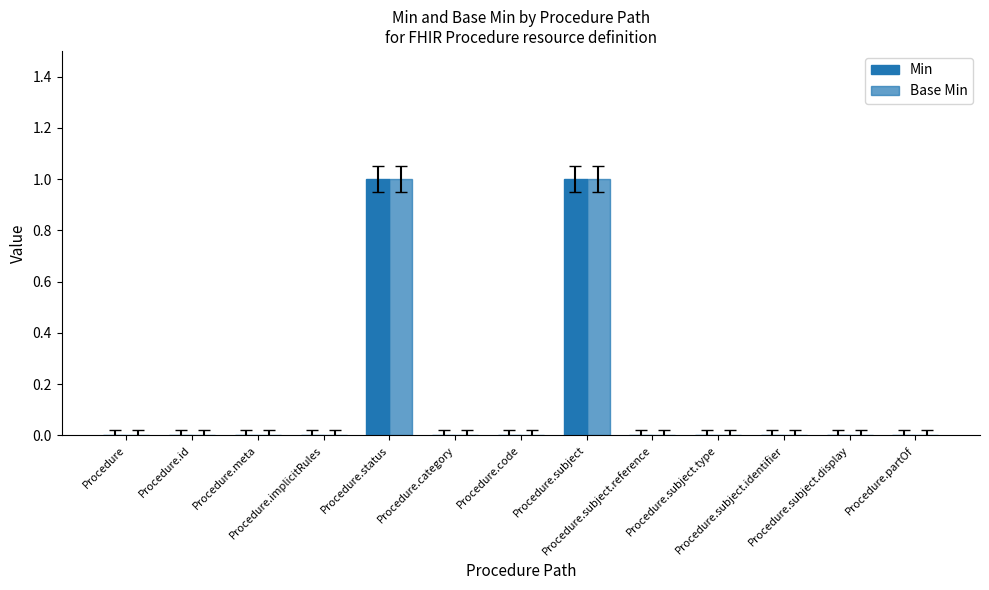

Reading left to right, extract all data points from this chart.

Min: Procedure=0	Procedure.id=0	Procedure.meta=0	Procedure.implicitRules=0	Procedure.status=1	Procedure.category=0	Procedure.code=0	Procedure.subject=1	Procedure.subject.reference=0	Procedure.subject.type=0	Procedure.subject.identifier=0	Procedure.subject.display=0	Procedure.partOf=0
Base Min: Procedure=0	Procedure.id=0	Procedure.meta=0	Procedure.implicitRules=0	Procedure.status=1	Procedure.category=0	Procedure.code=0	Procedure.subject=1	Procedure.subject.reference=0	Procedure.subject.type=0	Procedure.subject.identifier=0	Procedure.subject.display=0	Procedure.partOf=0